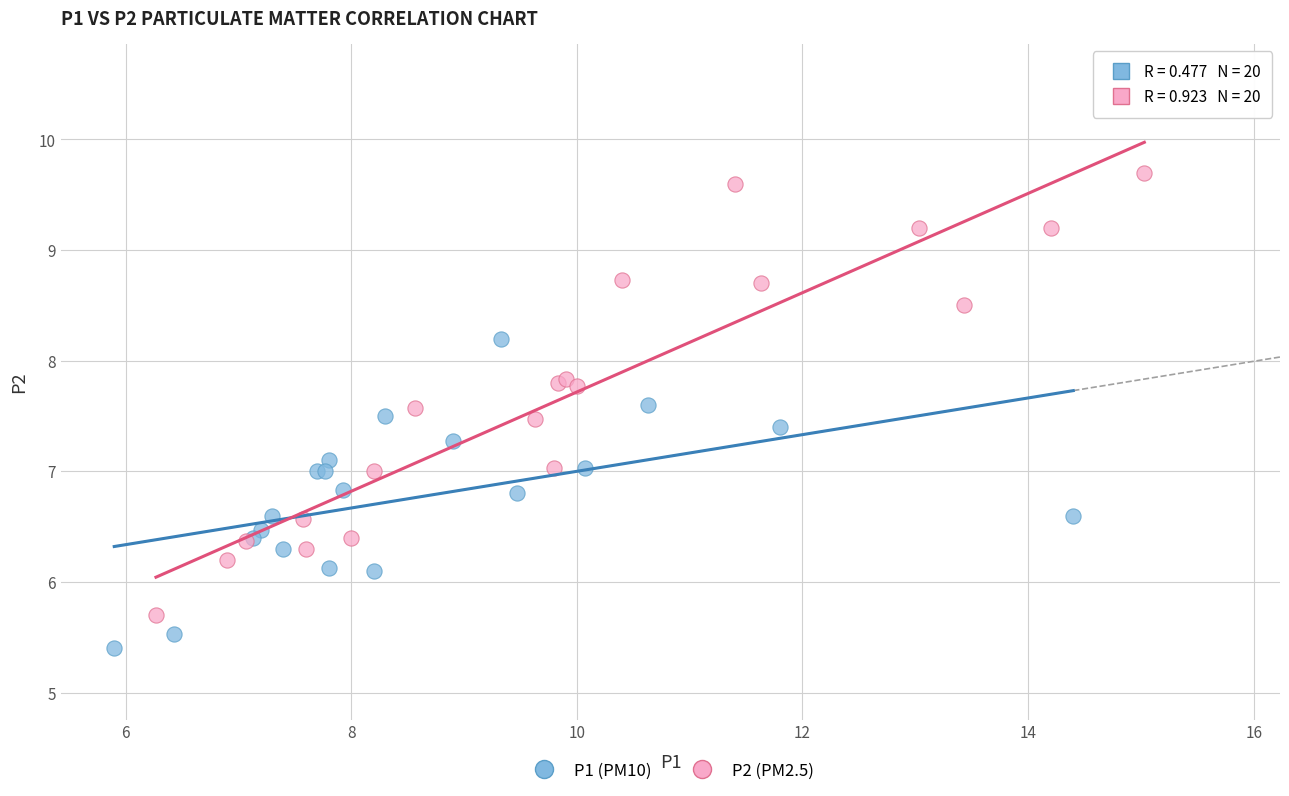

Which series contains the highest Y value?

P2 (PM2.5)